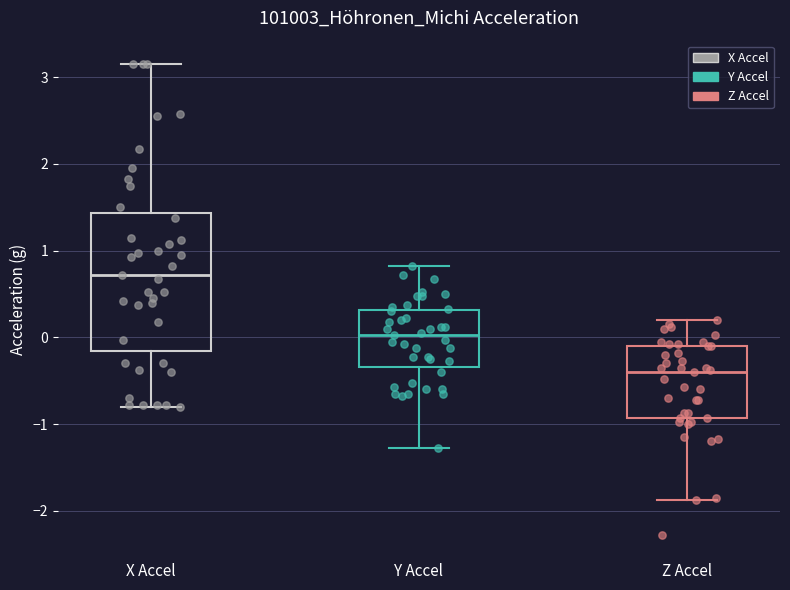

Reading left to right, transcribe this box plot: for each box, give where its median line is, the range the box spans, and where its two whiskers end, as read against the y-axis. The values are not printed on the chart, so give them approximately, as read against the axis.

X Accel: median 0.7, box -0.2 to 1.4, whiskers -0.8 to 3.2
Y Accel: median 0.0, box -0.3 to 0.3, whiskers -1.3 to 0.8
Z Accel: median -0.4, box -0.9 to -0.1, whiskers -1.9 to 0.2